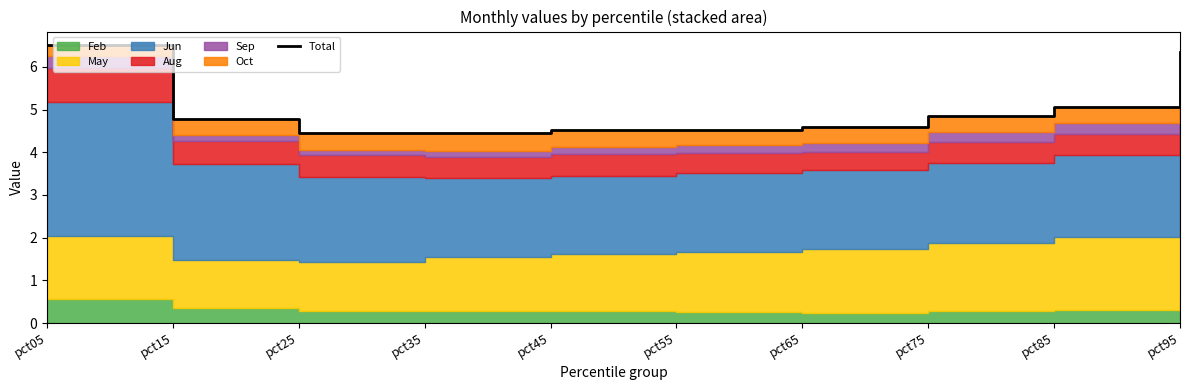

True or false: the data shows 3.1 at pct65.

False